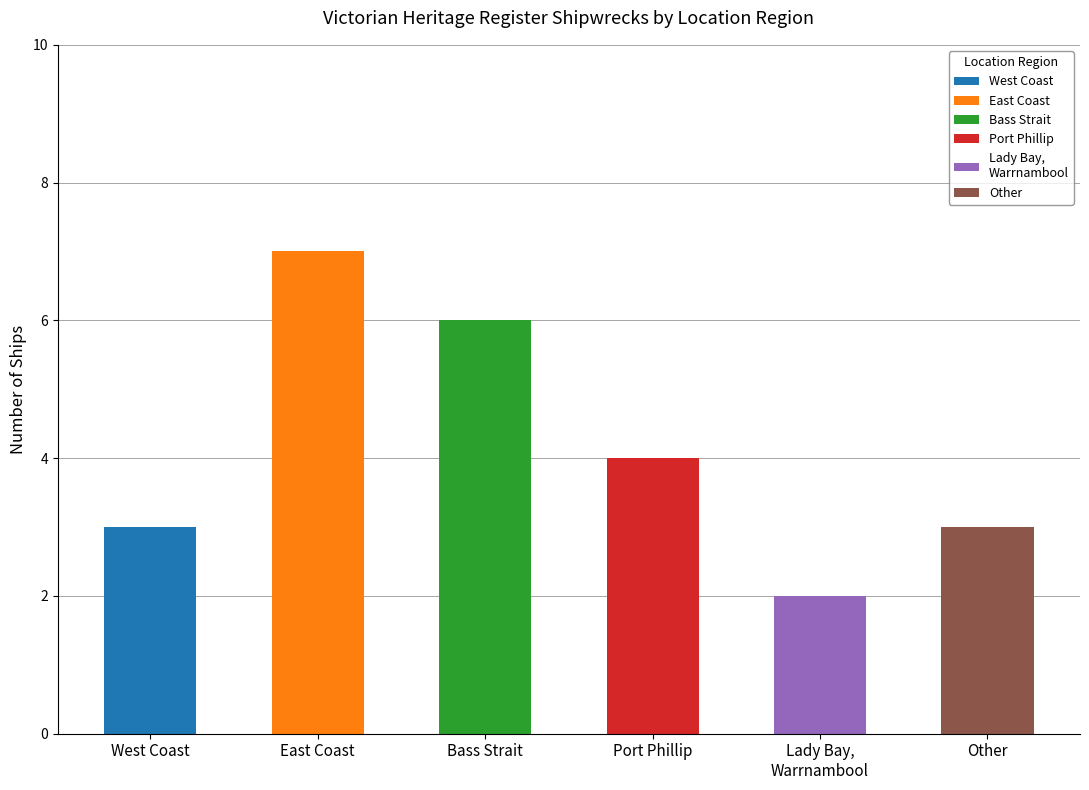

Which category has the highest value across all series?

East Coast